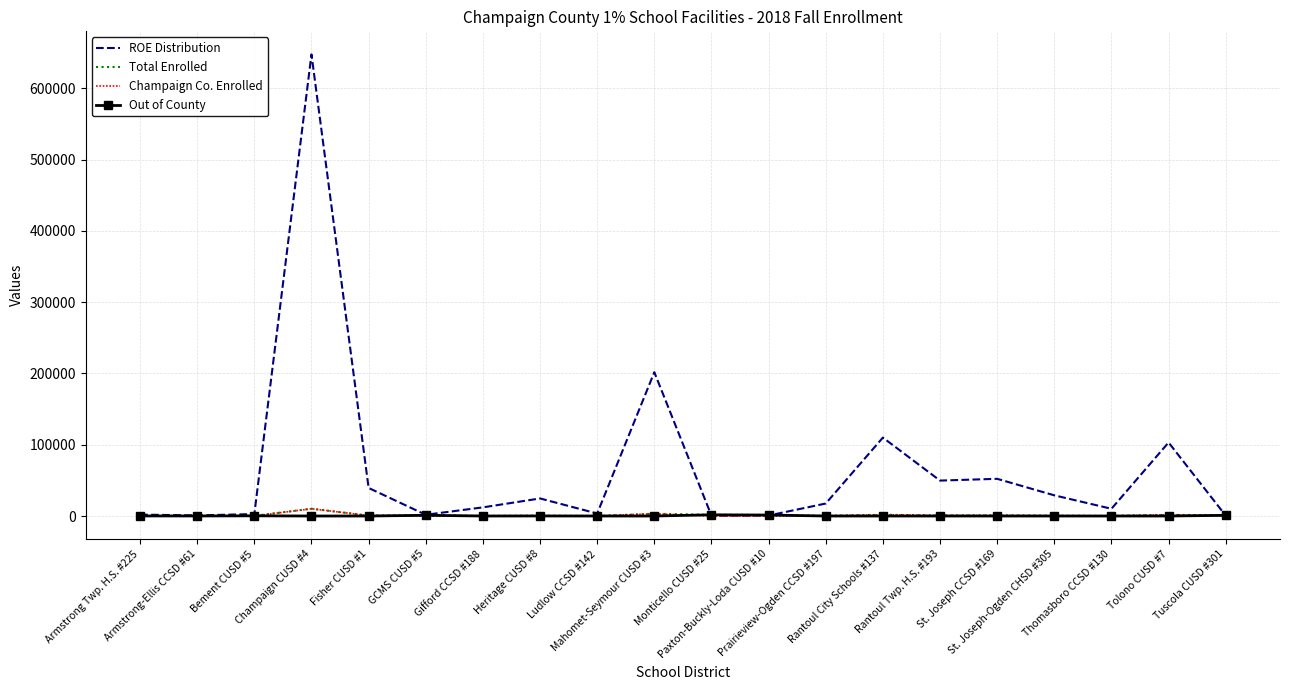

What position from the right is Fisher CUSD #1?

16